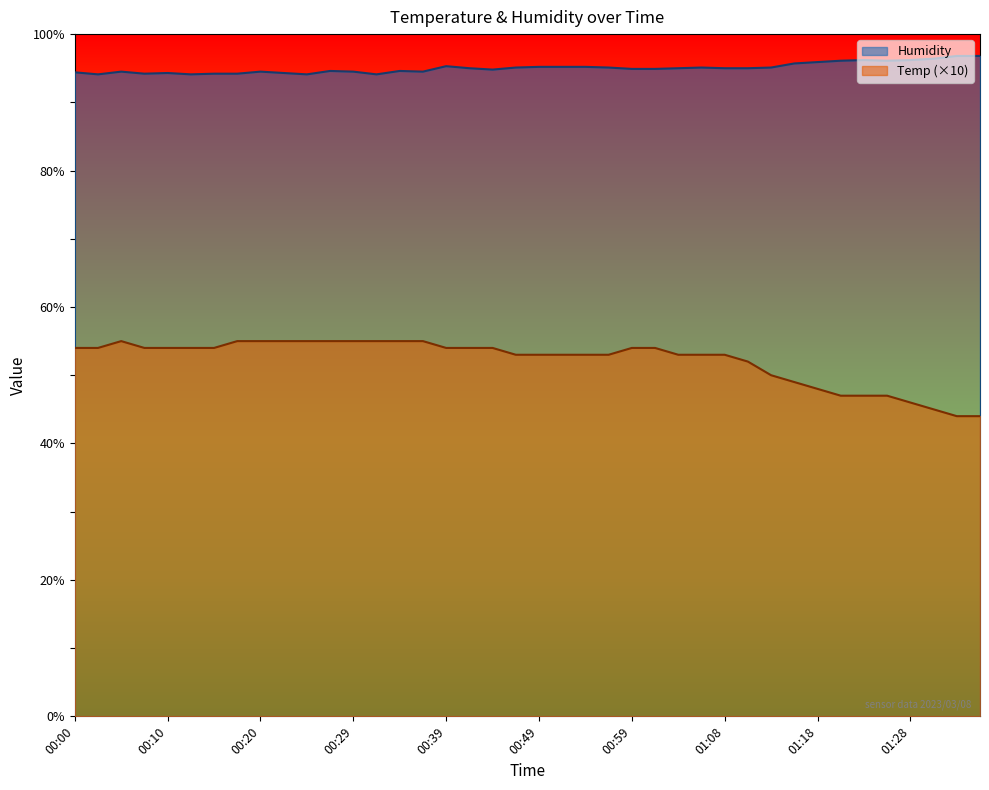

What is the label of the 6th point from the right?

01:23